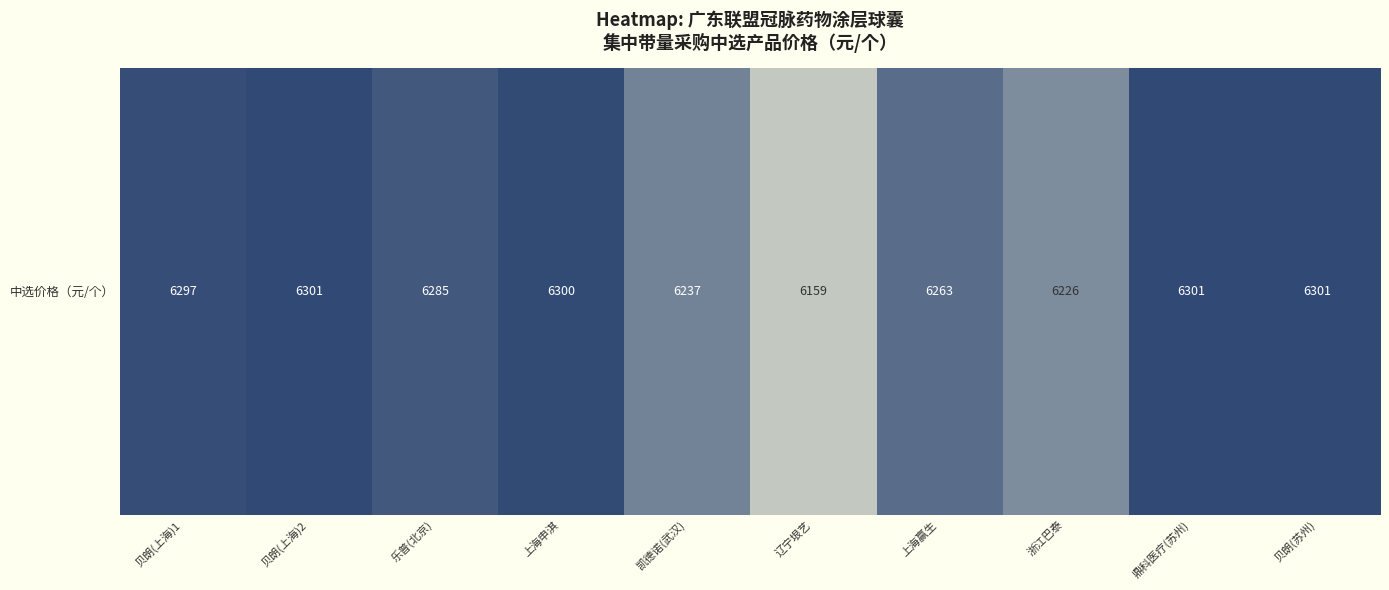

Is it true that the value at 乐普(北京) is 1765?

False